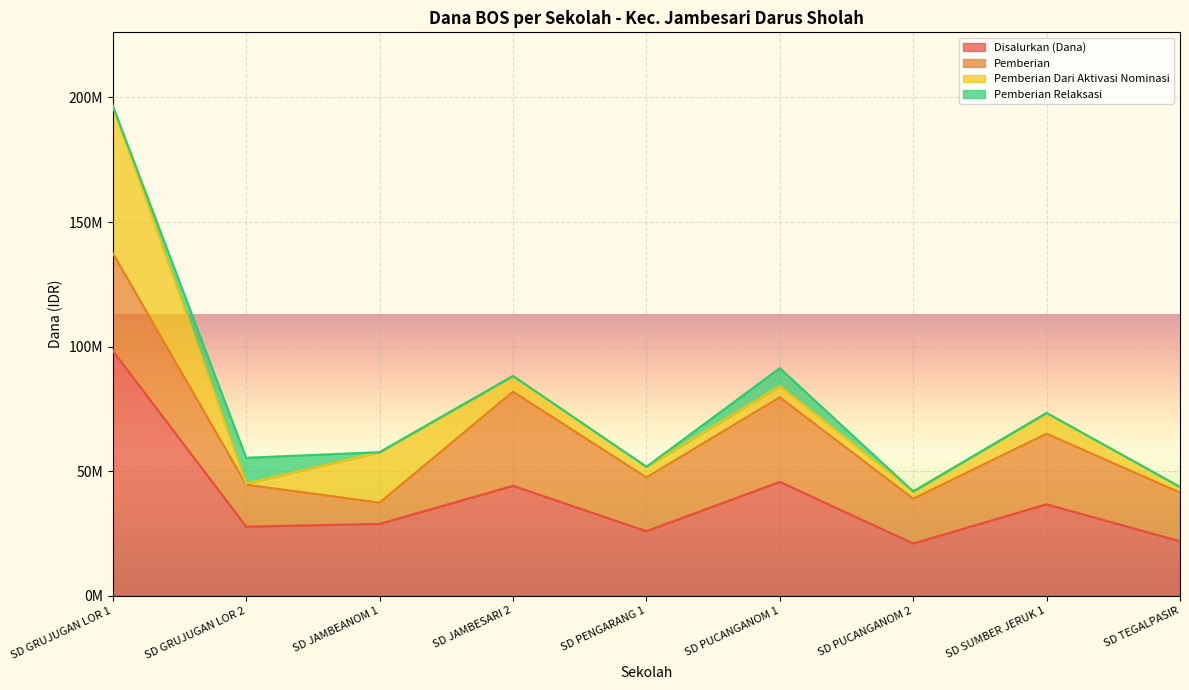

Between SD JAMBESARI 2 and SD TEGALPASIR, which series saw the biggest shift?

Disalurkan (Dana)